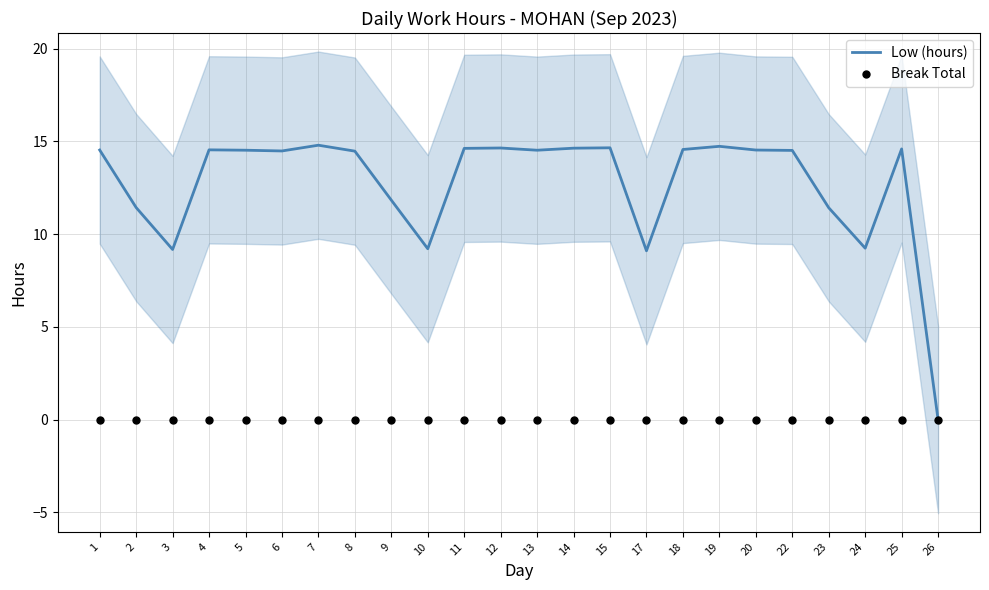

Which series has the largest total across all categories?

Low (hours)